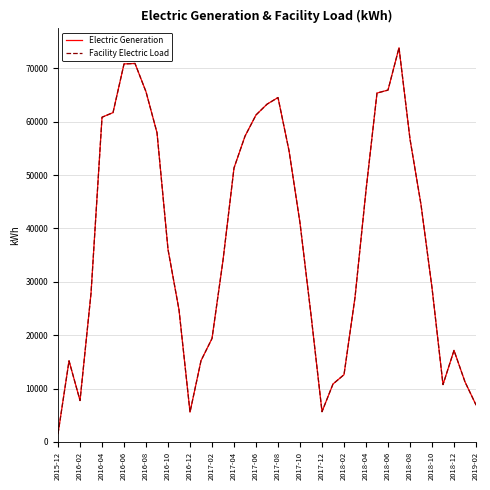

Does the chart have visible grid lines?

Yes